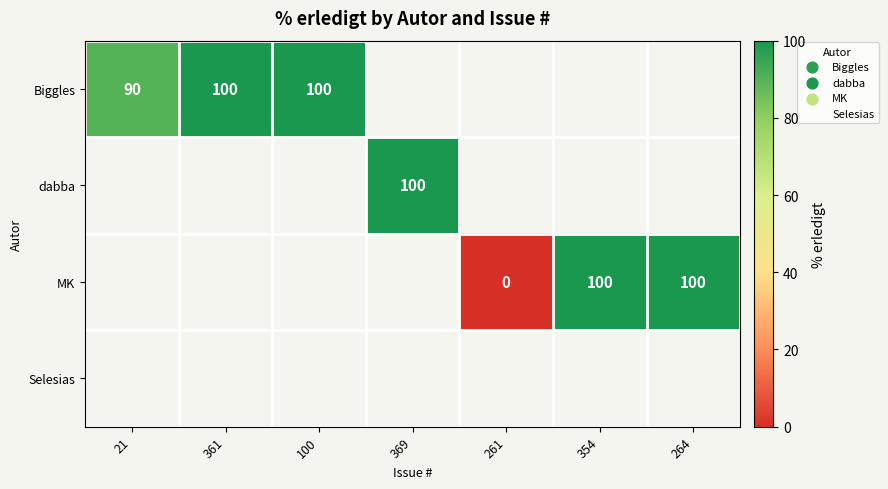

What is the sum of the Biggles values at 100 and 361?

200